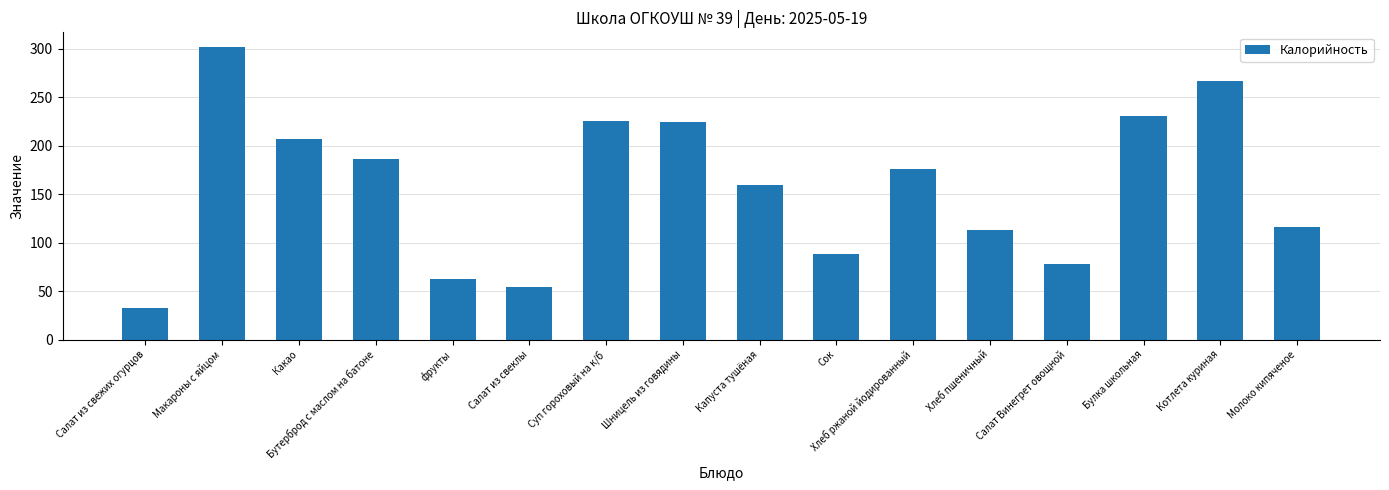

What position from the left is Салат из свеклы?

6